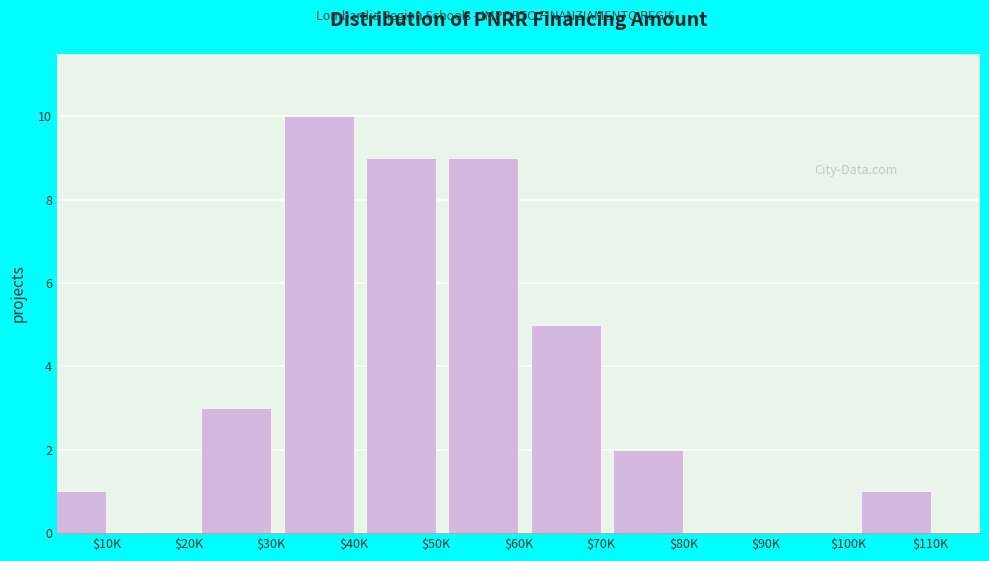

What is the sum of all values?

40